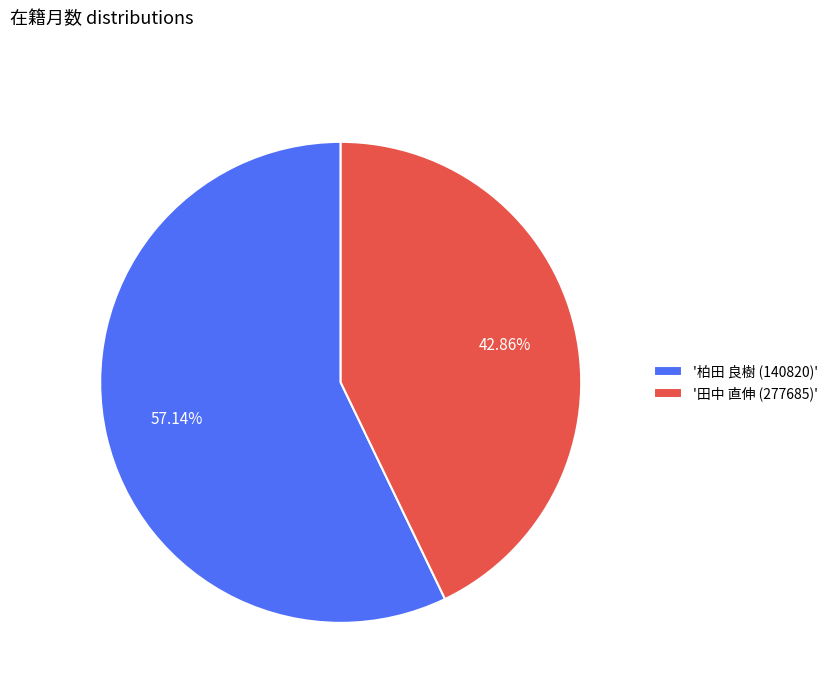

Between '柏田 良樹 (140820)' and '田中 直伸 (277685)', which is larger?

'柏田 良樹 (140820)'